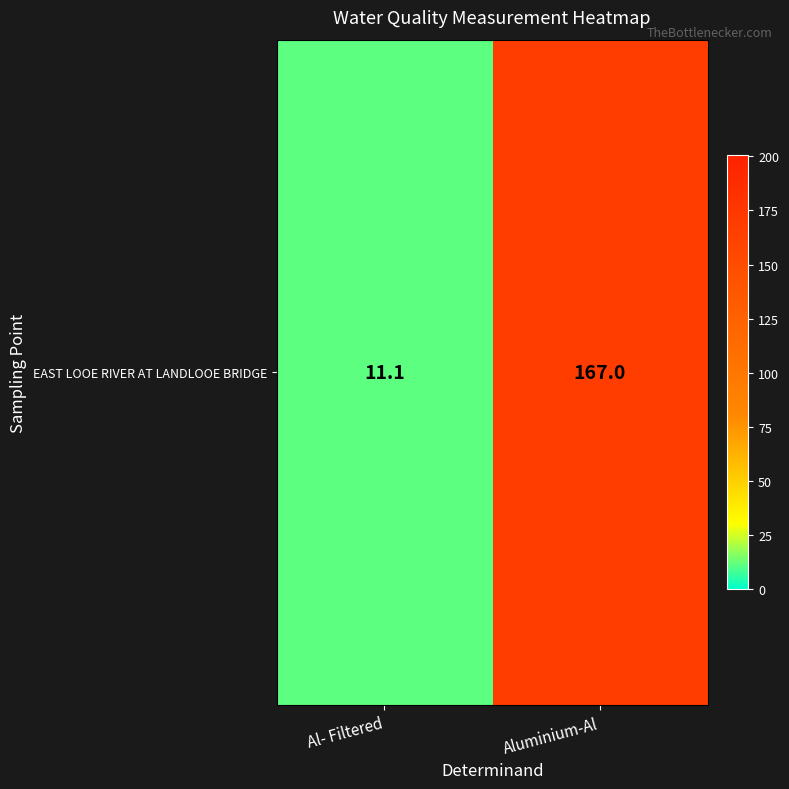

What is the approximate value at Al- Filtered?

11.1